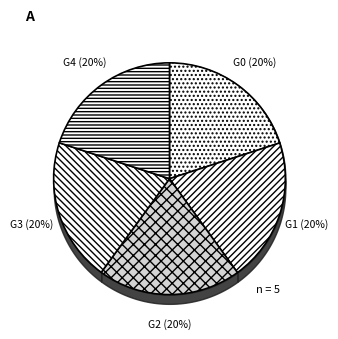

Is there a majority slice in this chart?

No